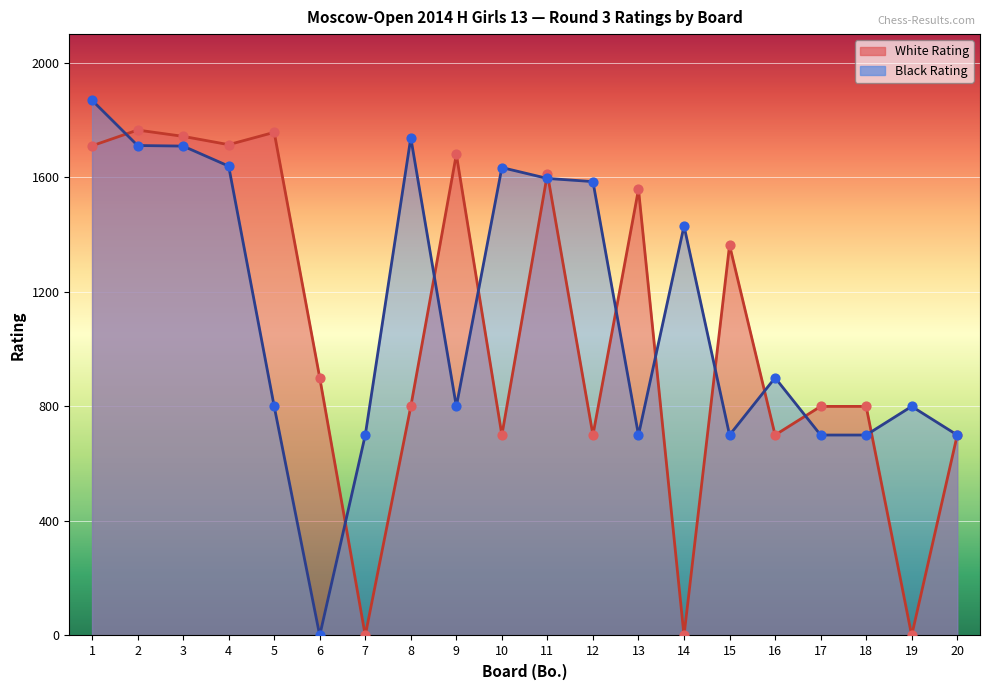

At how many categories does at least one series exceed 963?

13